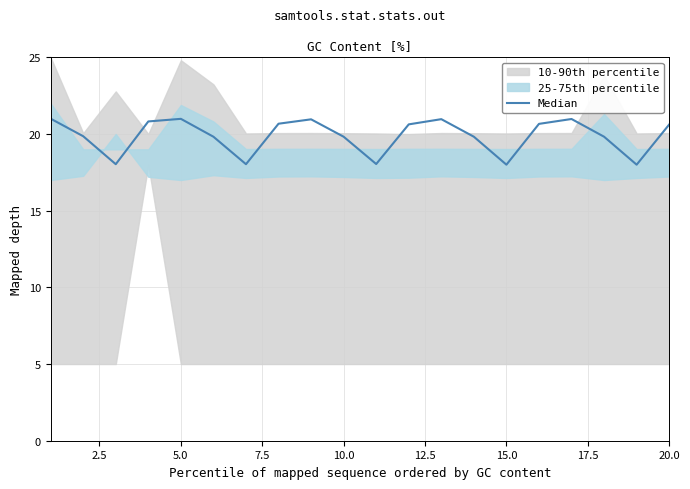

How many lines are shown in the chart?

1